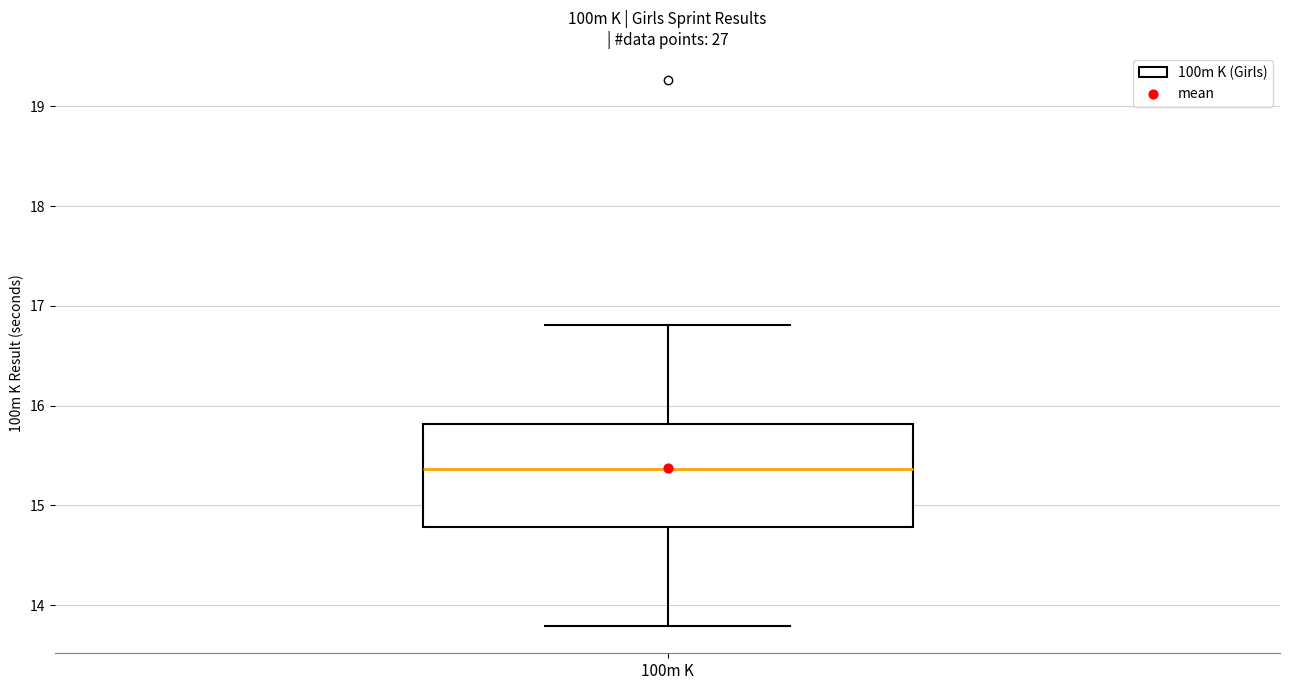

Where does the median line of the box for 100m K sit on the y-axis? The values are not printed on the chart, so give them approximately, as read against the axis.

15.4